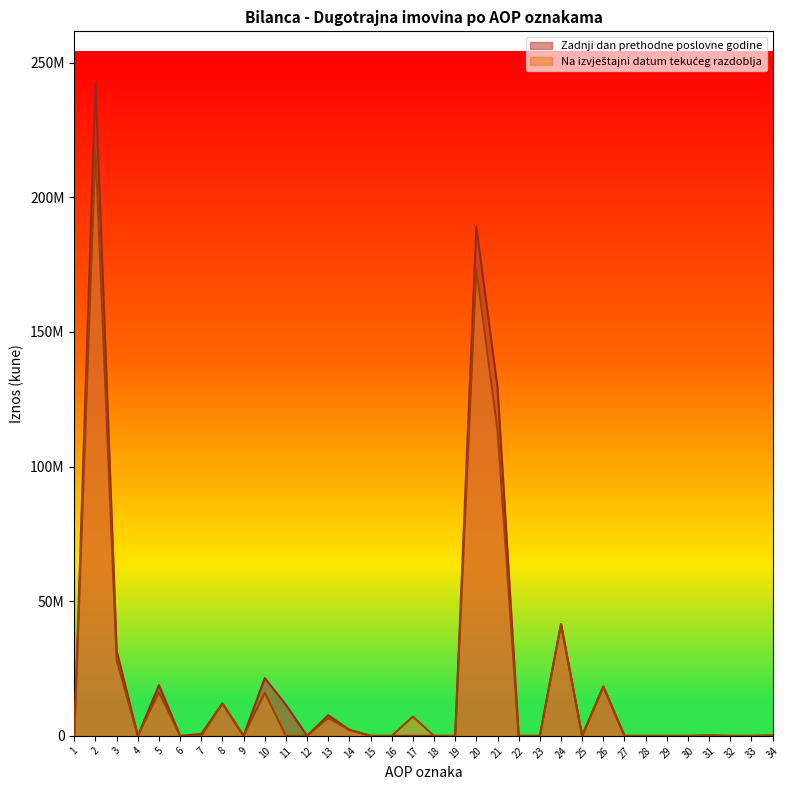

At which category is the sum across all series the highest?

2